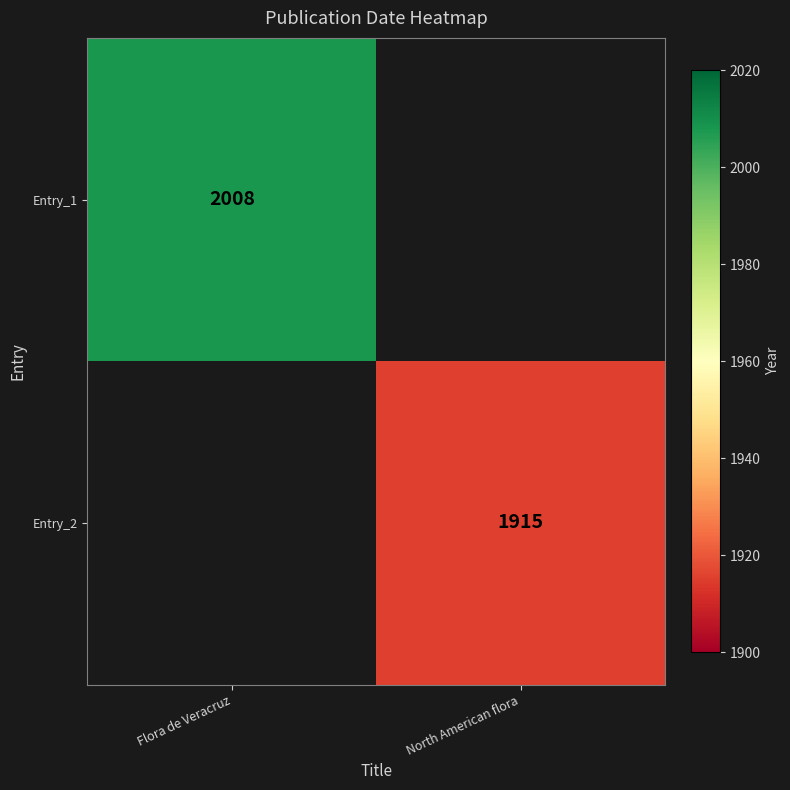

True or false: Entry_2 has a value of 1052 at North American flora.

False